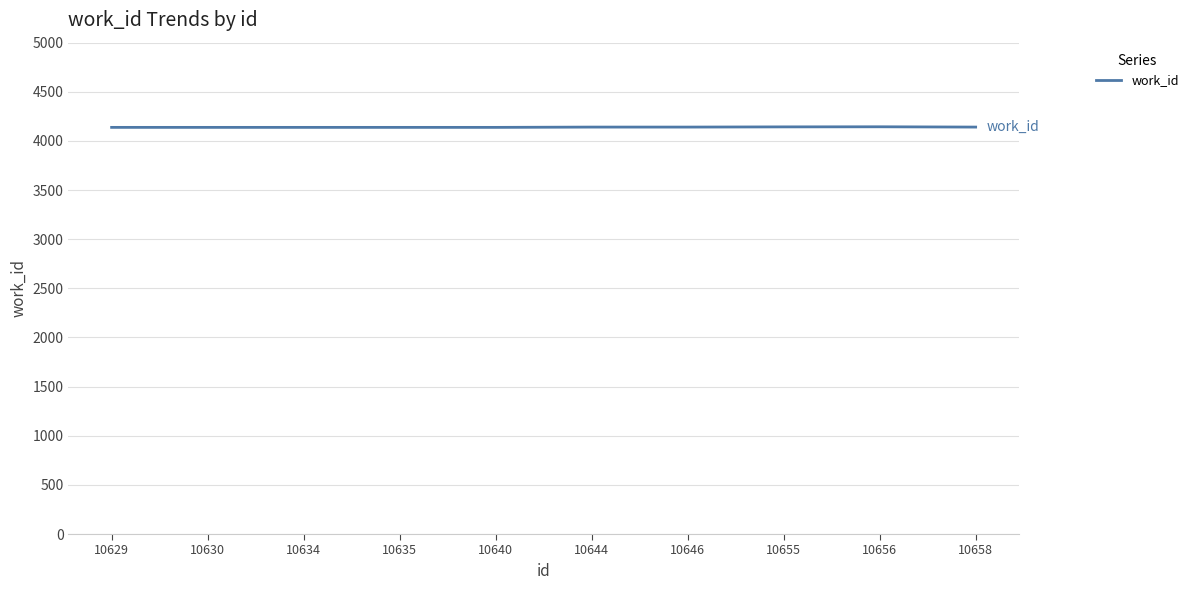

The value at 10658 is 4141. True or false?

True